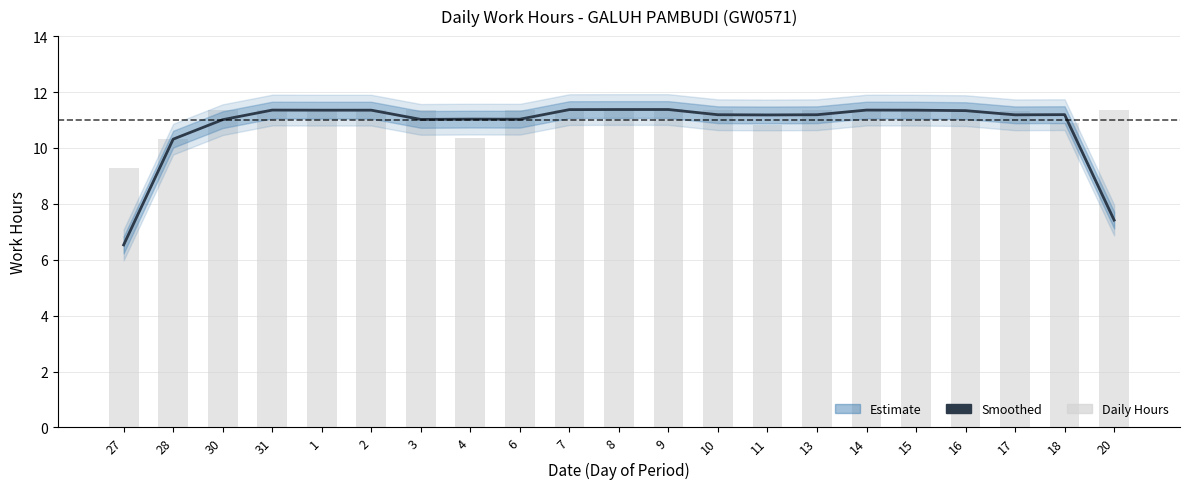

Which has a higher value, 15 or 1?

15